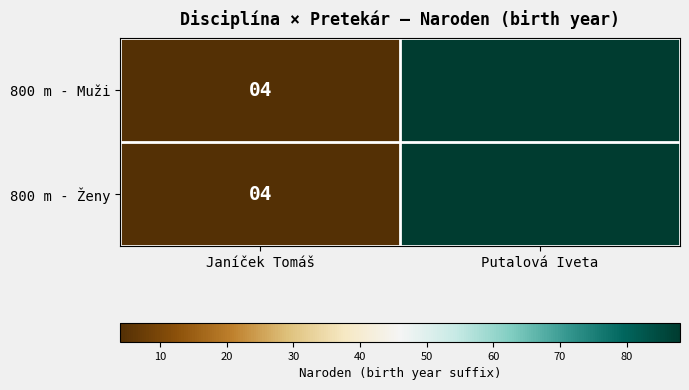

Reading right to left, extract all data points from this chart.

800 m - Muži: 88	4
800 m - Ženy: 88	4